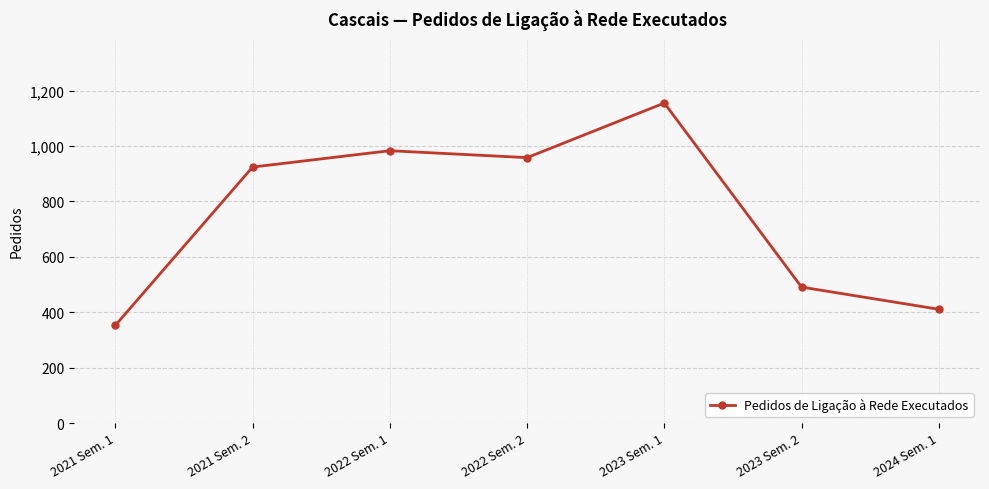

Which category has the highest value across all series?

2023 Sem. 1